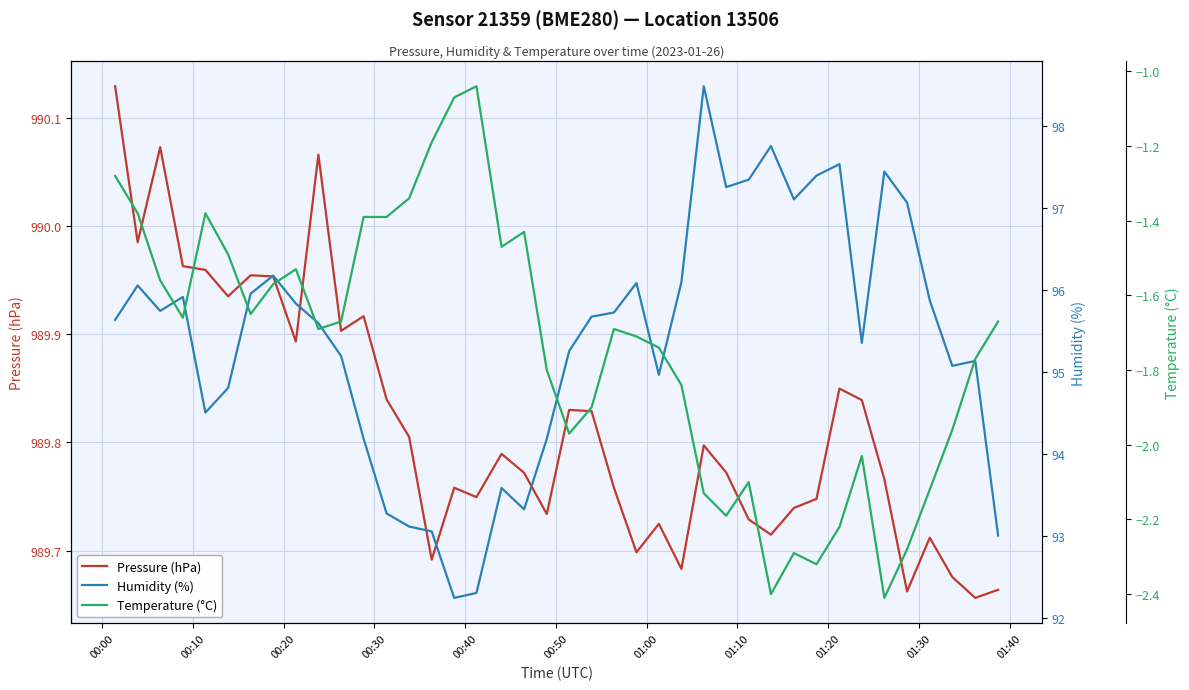

In Temperature (°C), how many points are lower than both neighbors (excluding endpoints)?

9